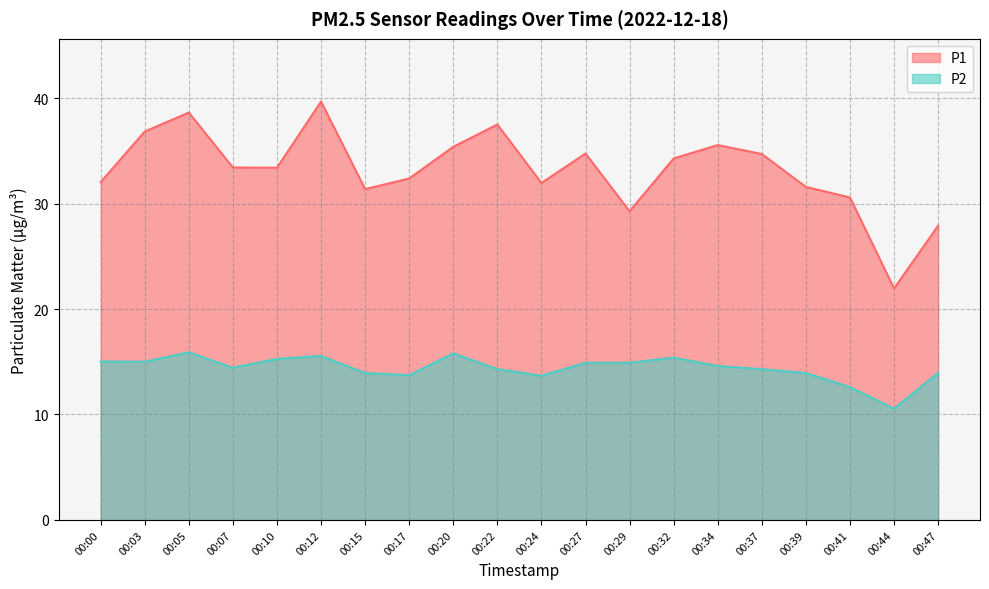

At which label does P2 reach its peak?

00:05